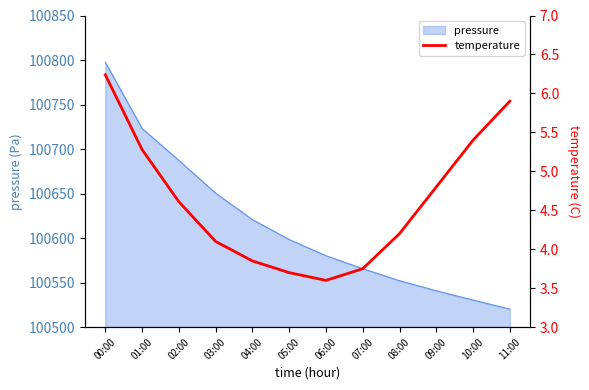

Where is the first local minimum?

06:00